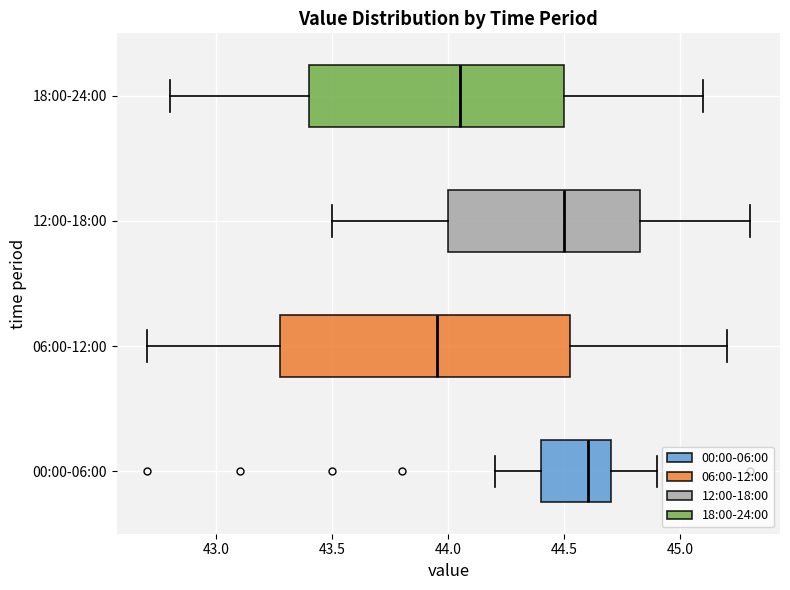

Reading bottom to top, transcribe this box plot: for each box, give where its median line is, the range the box spans, and where its two whiskers end, as read against the x-axis. The values are not printed on the chart, so give them approximately, as read against the axis.

00:00-06:00: median 44.60, box 44.40 to 44.70, whiskers 44.20 to 44.90
06:00-12:00: median 43.95, box 43.30 to 44.55, whiskers 42.70 to 45.20
12:00-18:00: median 44.50, box 44.00 to 44.85, whiskers 43.50 to 45.30
18:00-24:00: median 44.05, box 43.40 to 44.50, whiskers 42.80 to 45.10